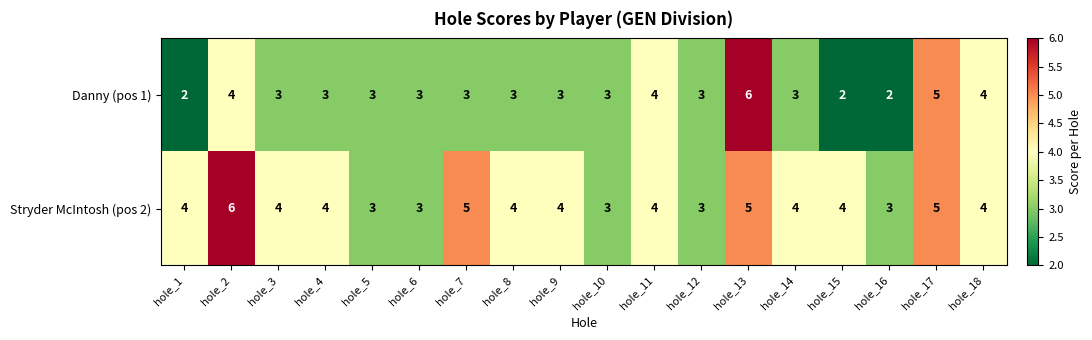

At which category is the sum across all series the highest?

hole_13